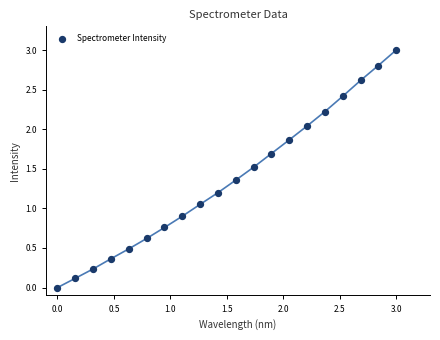

What is the range of X values (max minus min)?

3.0